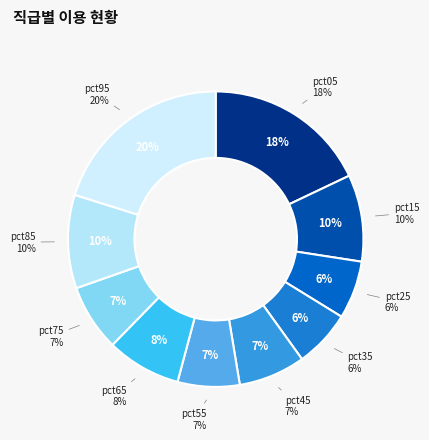

What is the largest slice in the pie chart?

pct95